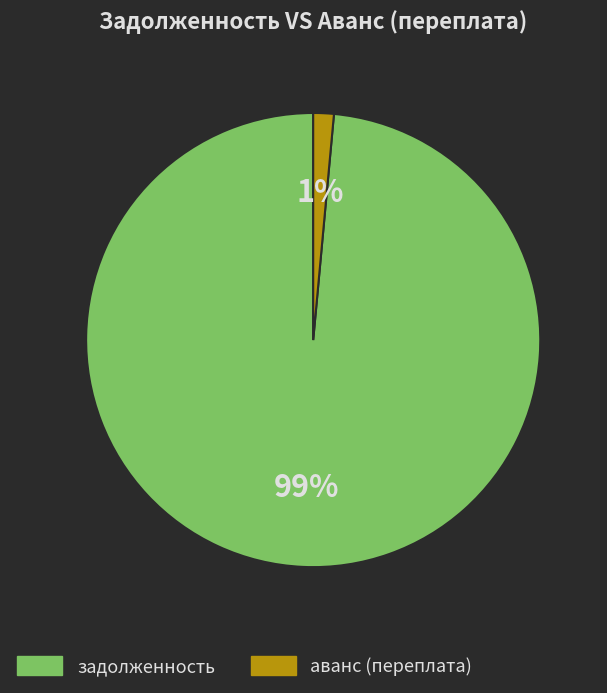

What is the smallest slice in the pie chart?

аванс (переплата)